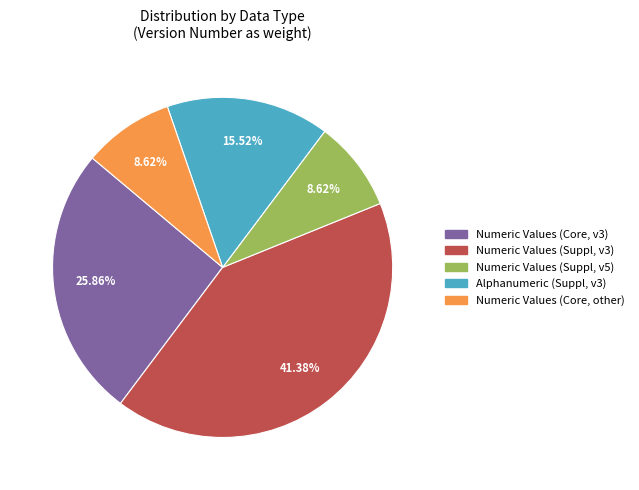

Is there a majority slice in this chart?

No